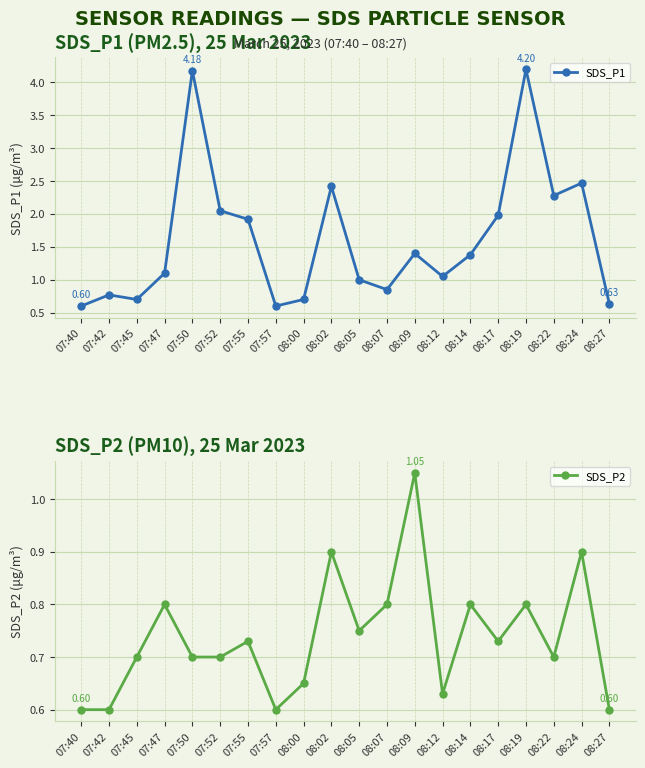

List the series in order of their peak value, highest first.

SDS_P1, SDS_P2